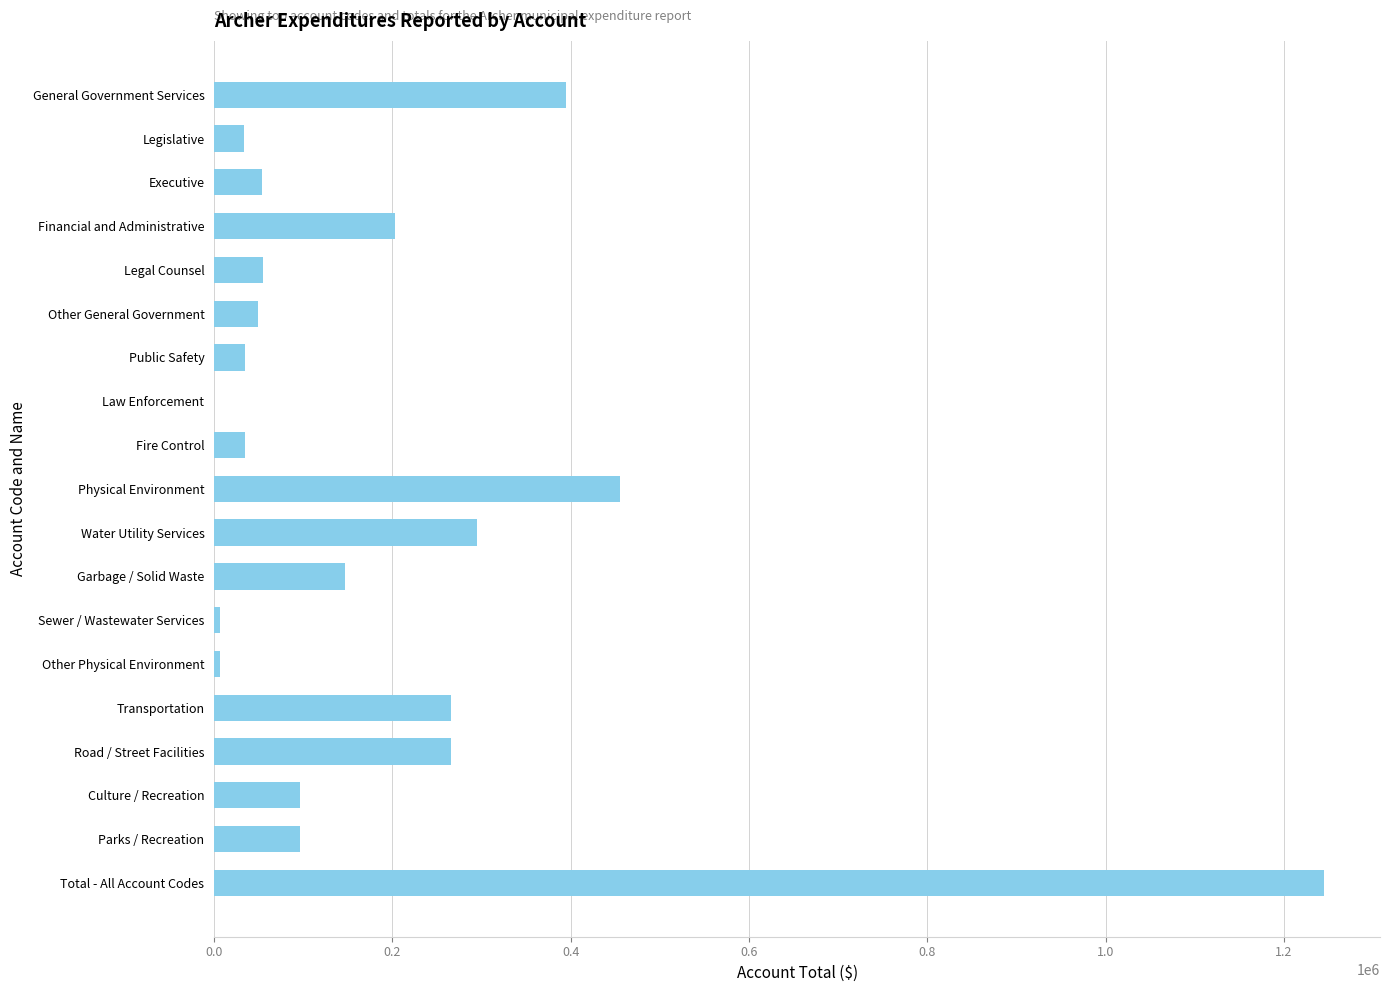

Count the number of data series in this chart.

1